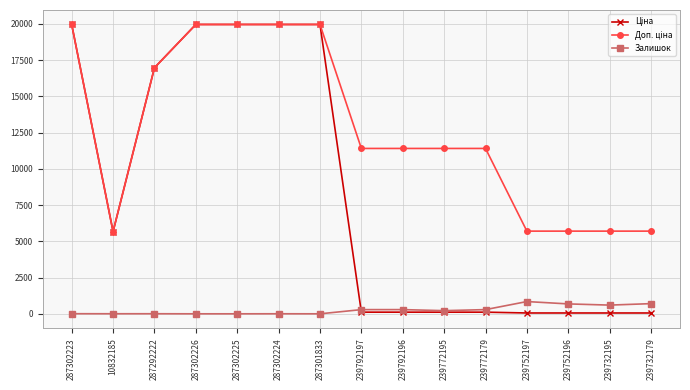

At how many categories does at least one series exceed 12564?

6